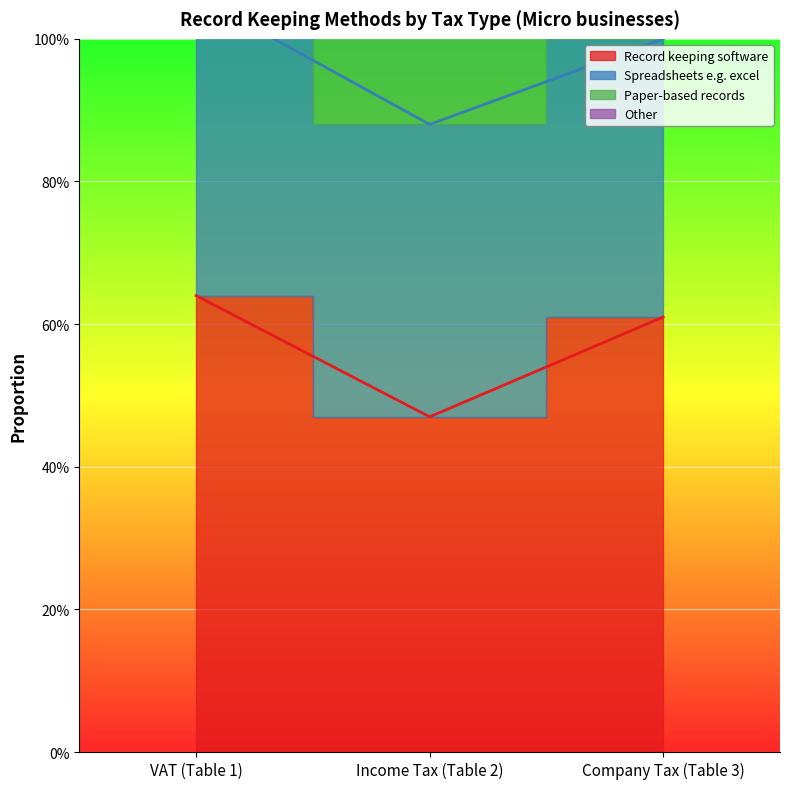

At which label is Record keeping software closest to 0?

Income Tax (Table 2)